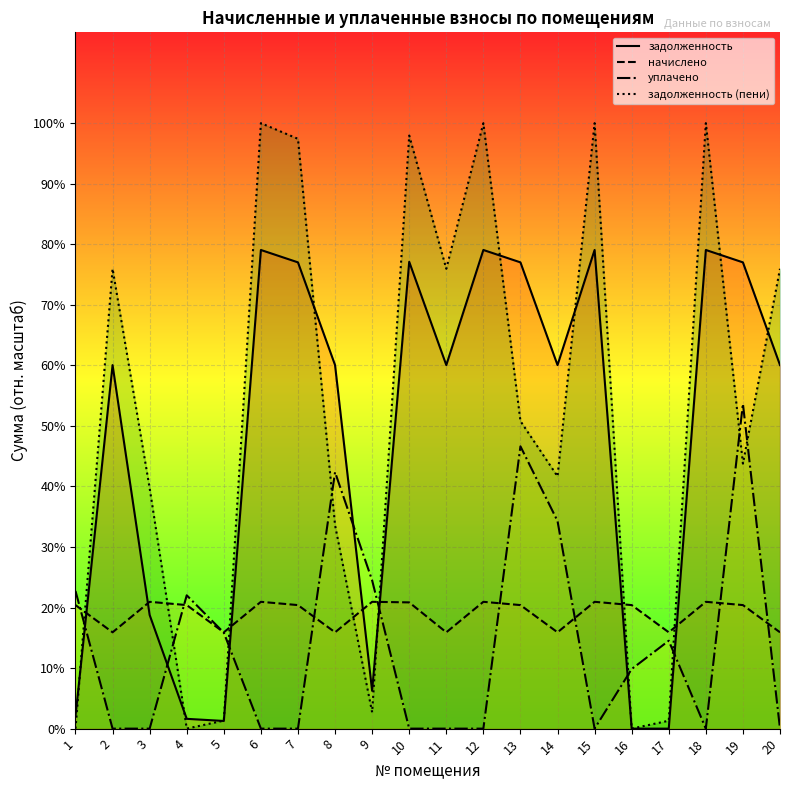

How many times do начислено and задолженность cross each other?

7